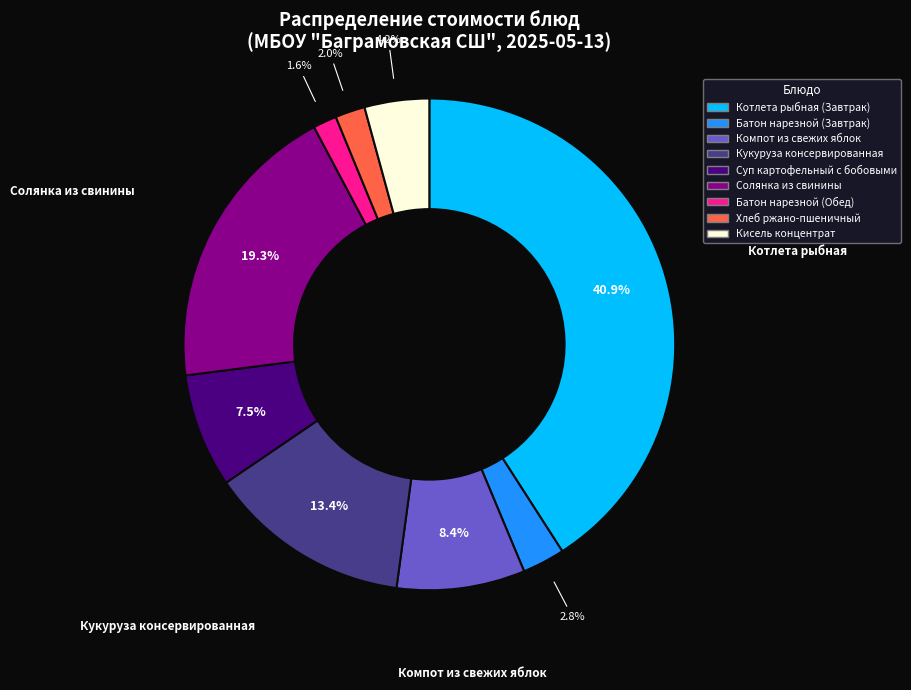

Do Батон нарезной (Обед) and Хлеб ржано-пшеничный together represent more than half of the pie?

No